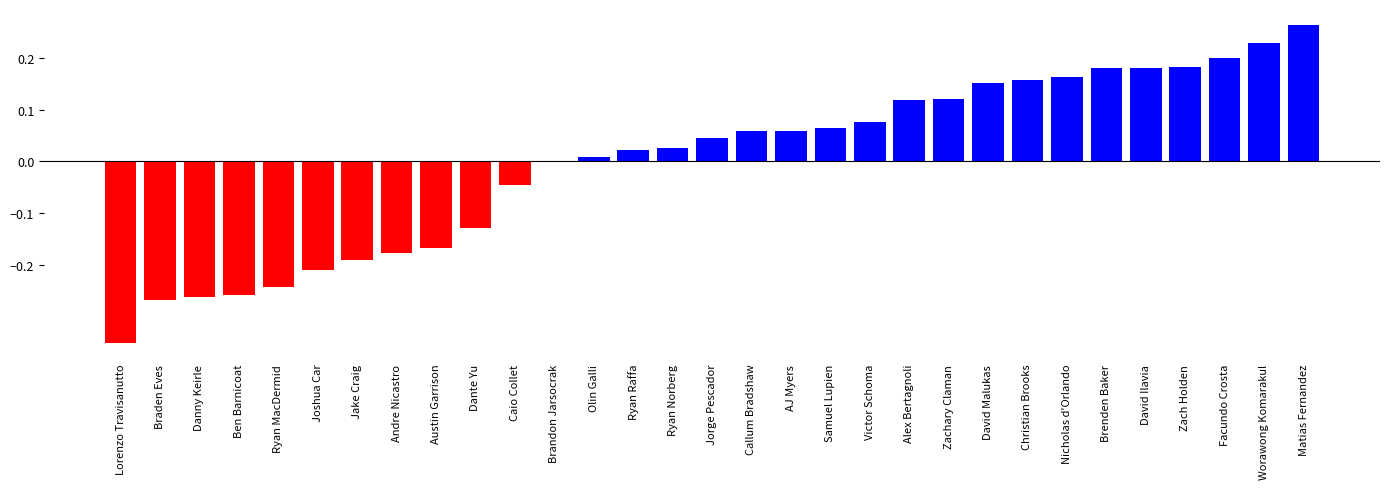

Is it true that the value at Nicholas d'Orlando is 0.2?

True